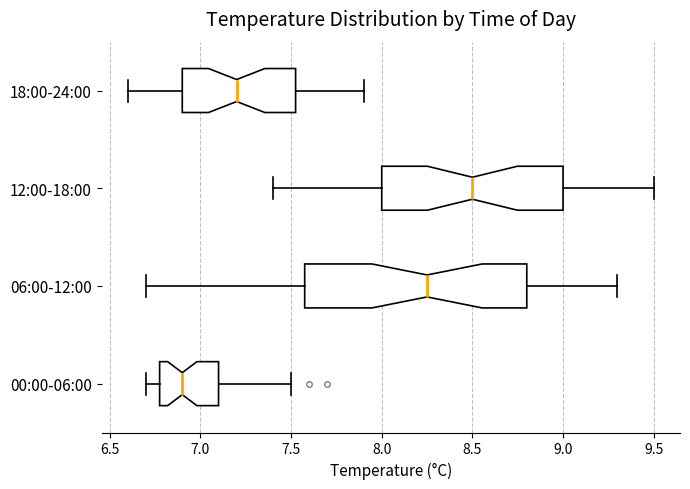

Where is the right edge of the box for 12:00-18:00 on the x-axis? The values are not printed on the chart, so give them approximately, as read against the axis.

9.00